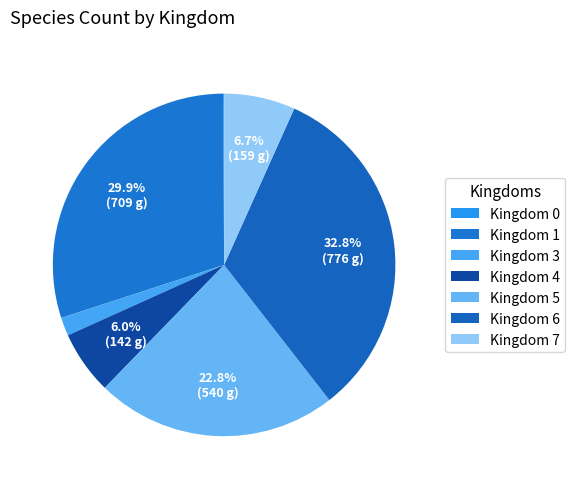

Count the number of slices in the pie.

7